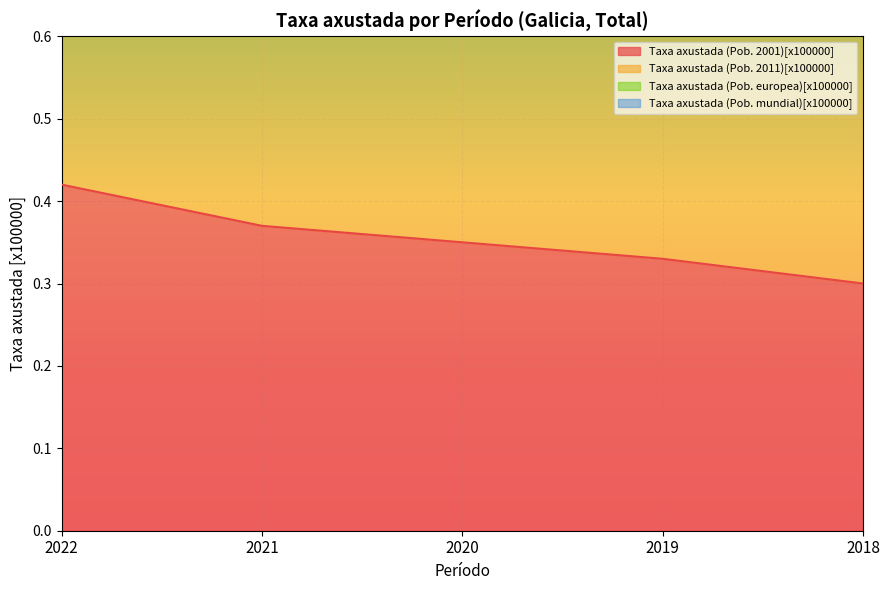

Between 2020 and 2019, which is larger?

2020